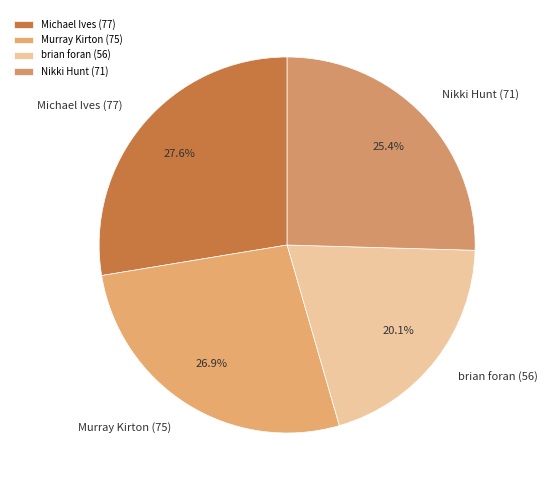

Rank the categories by value from highest to lowest.

Michael Ives (77), Murray Kirton (75), Nikki Hunt (71), brian foran (56)